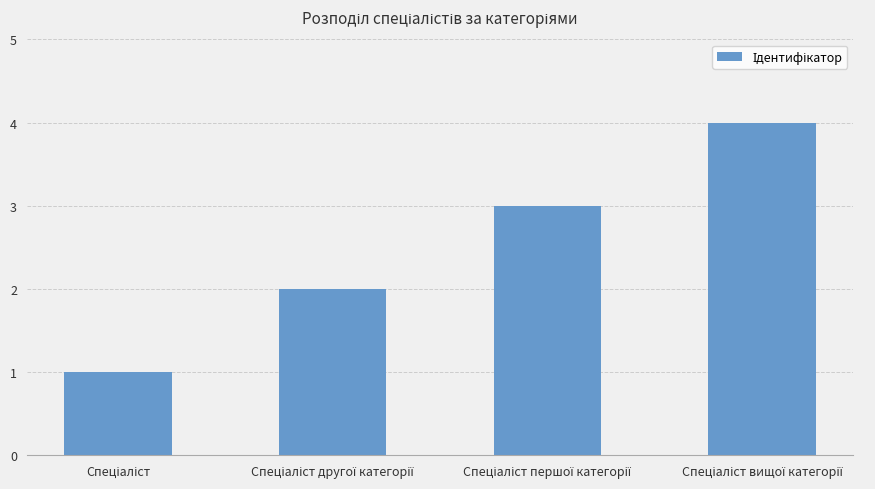

What is the sum of all values?

10